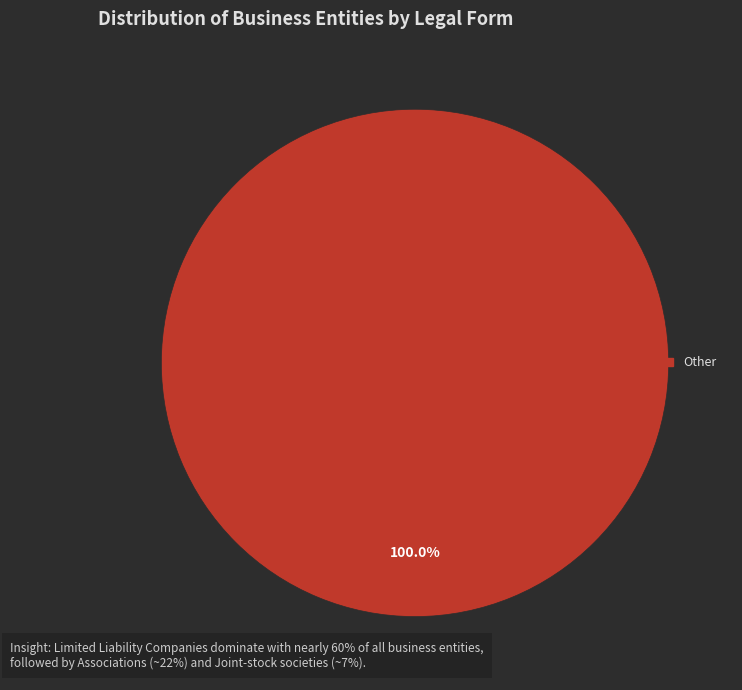

Is there a majority slice in this chart?

Yes